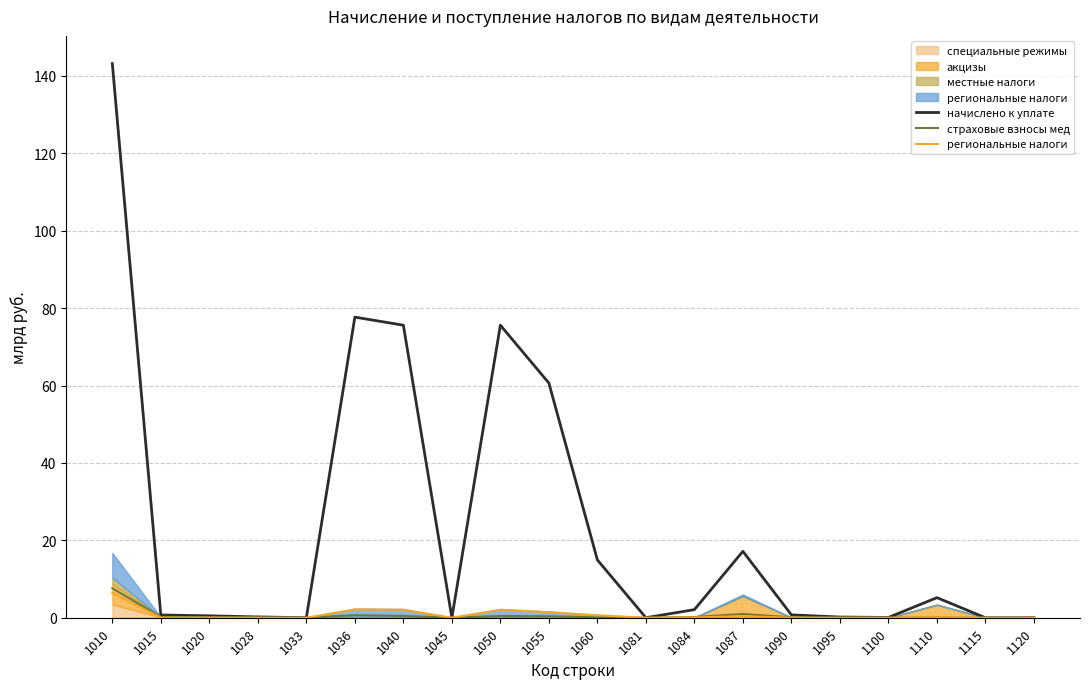

What is the difference between the maximum and minimum values in the региональные налоги series?

6.4